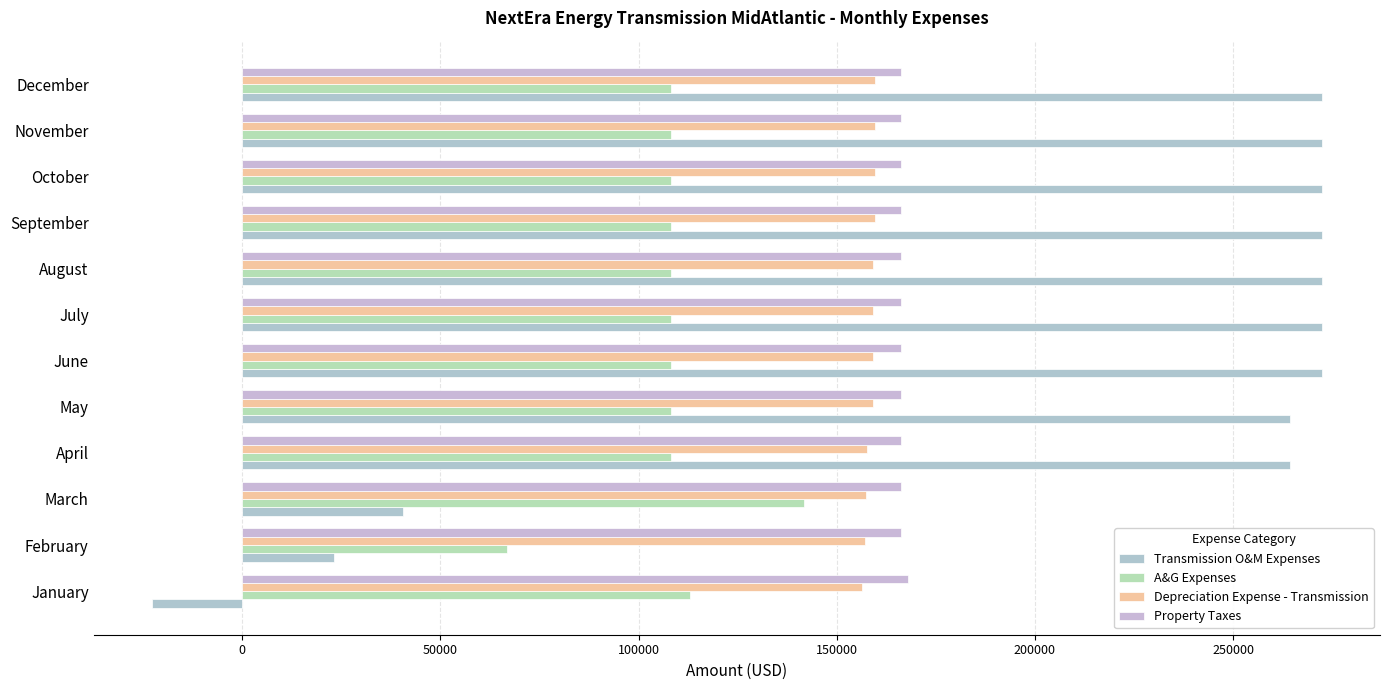

How many categories are shown in the chart?

12